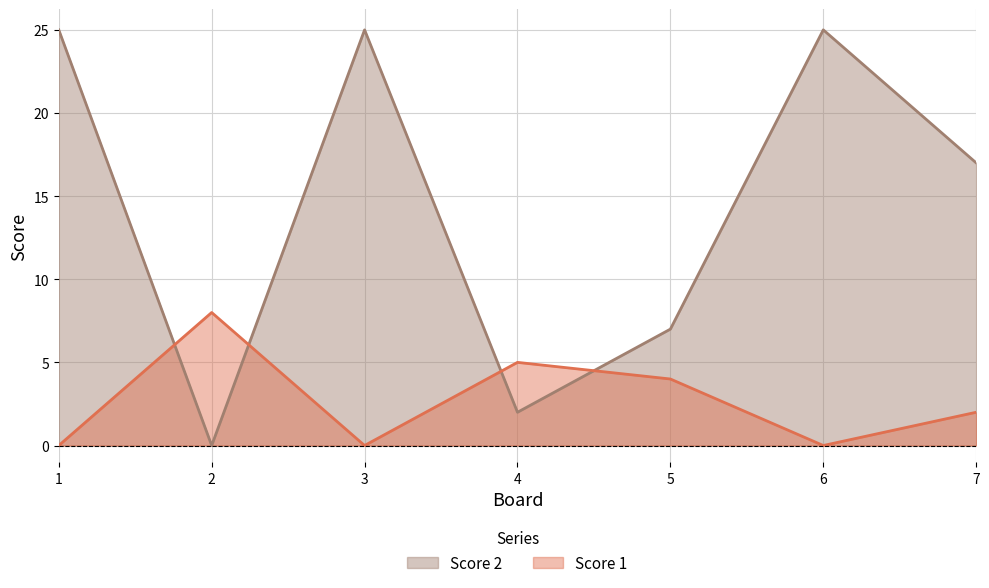

What is the difference between the Score 2 values at 5 and 4?

5